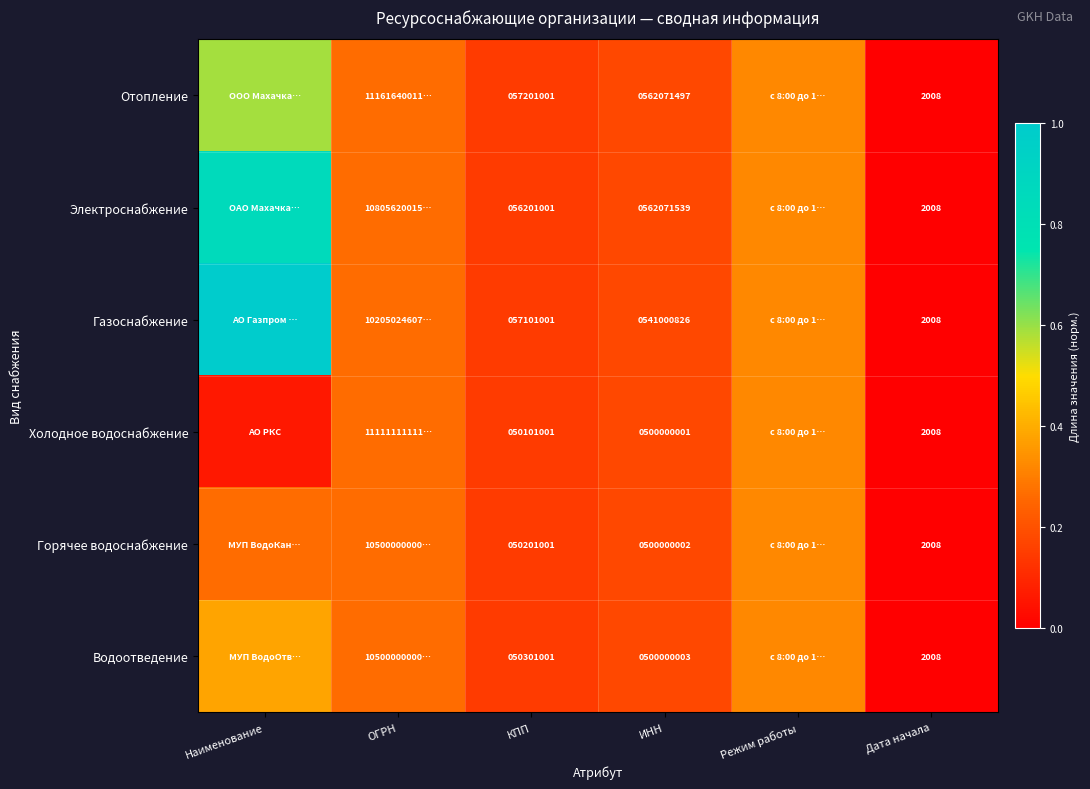

What is the difference between the second highest and minimum values in the Водоотведение series?

0.3